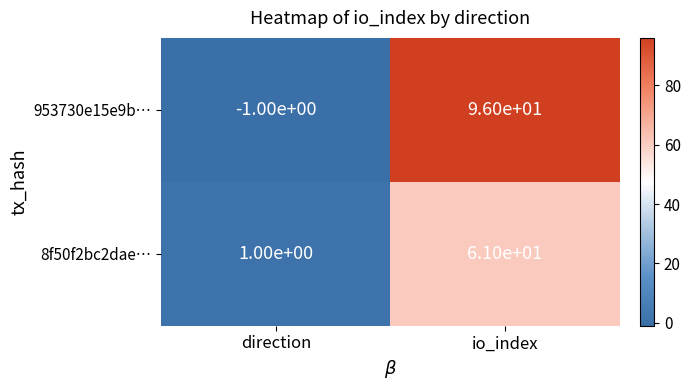

List the series in order of their peak value, lowest first.

8f50f2bc2dae…, 953730e15e9b…